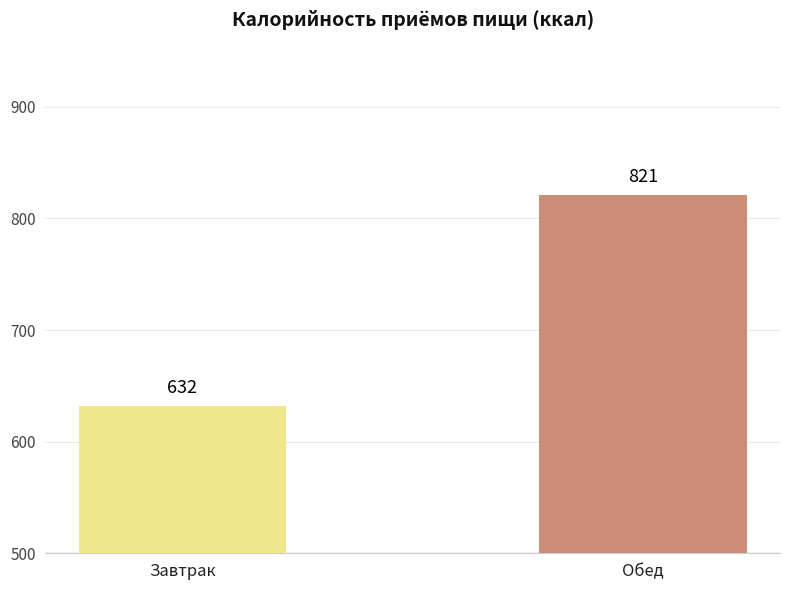

The value at Завтрак is 850. True or false?

False